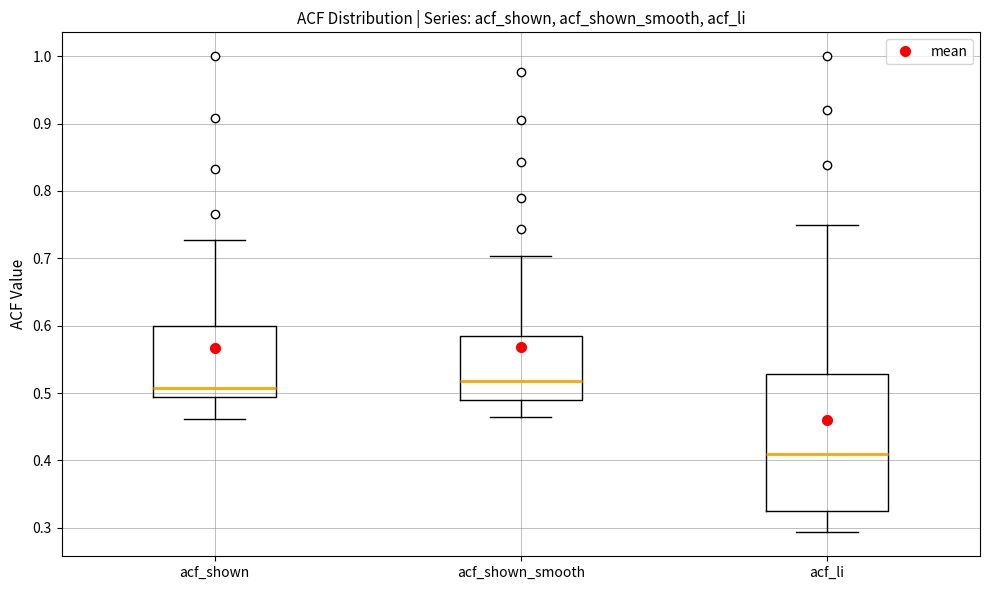

Comparing the boxes themselves (not the whiskers), which one is the tallest?

acf_li